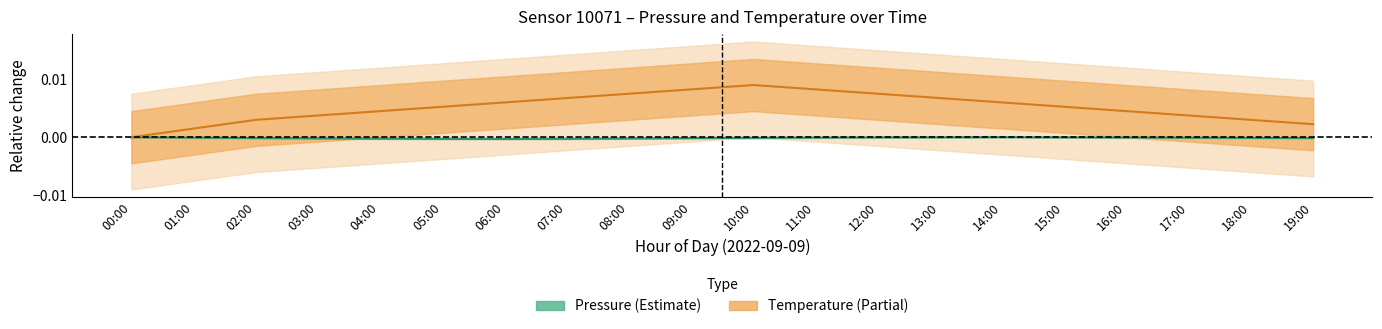

How many series are shown in this chart?

2